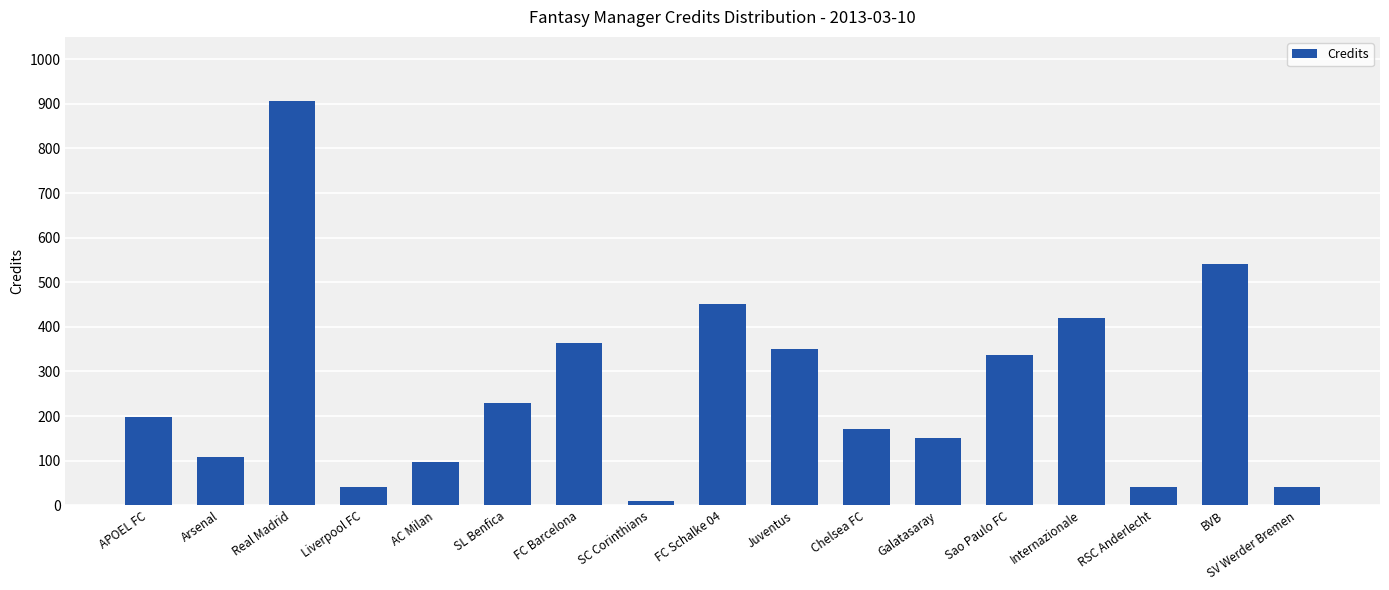

What is the sum of all values?

4457